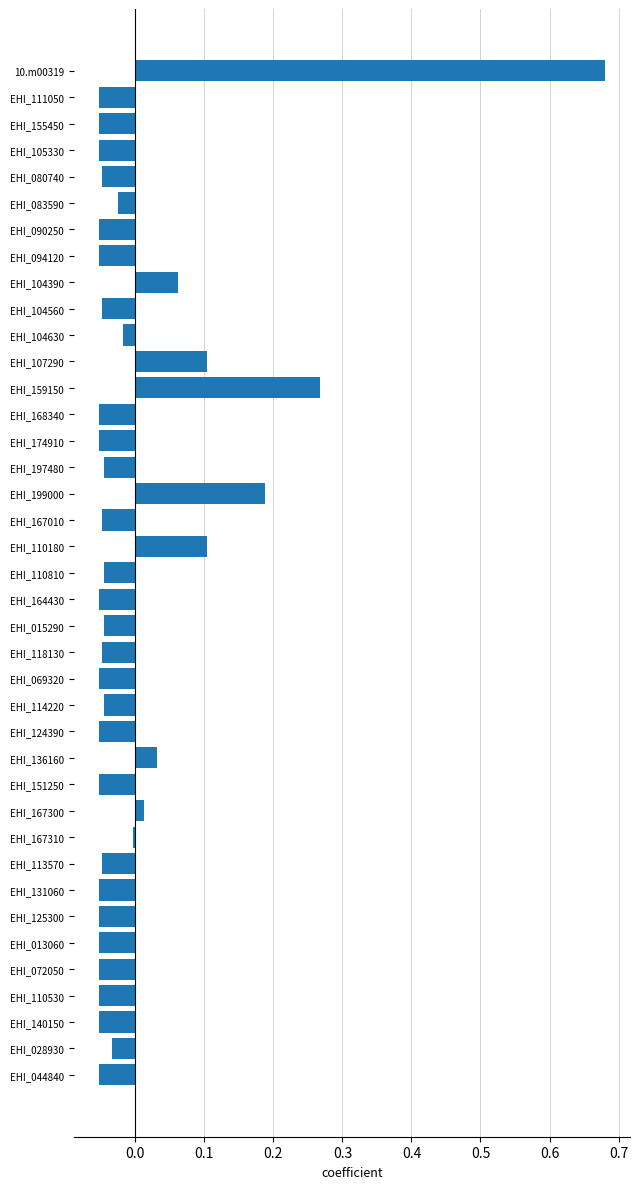

What position from the top is 10.m00319?

1